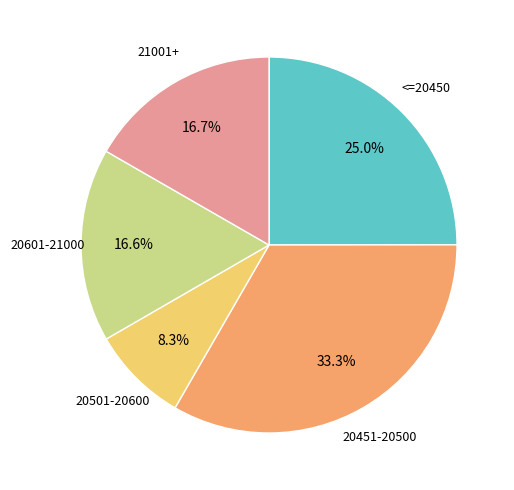

Is there a majority slice in this chart?

No